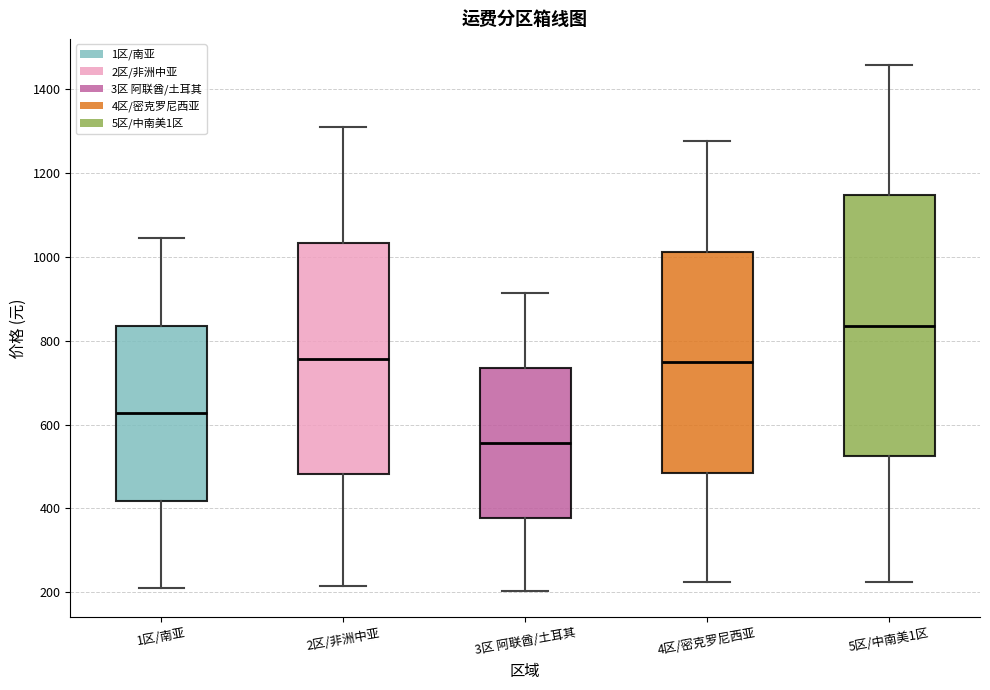

Which box has the lowest median line?

3区 阿联酋/土耳其